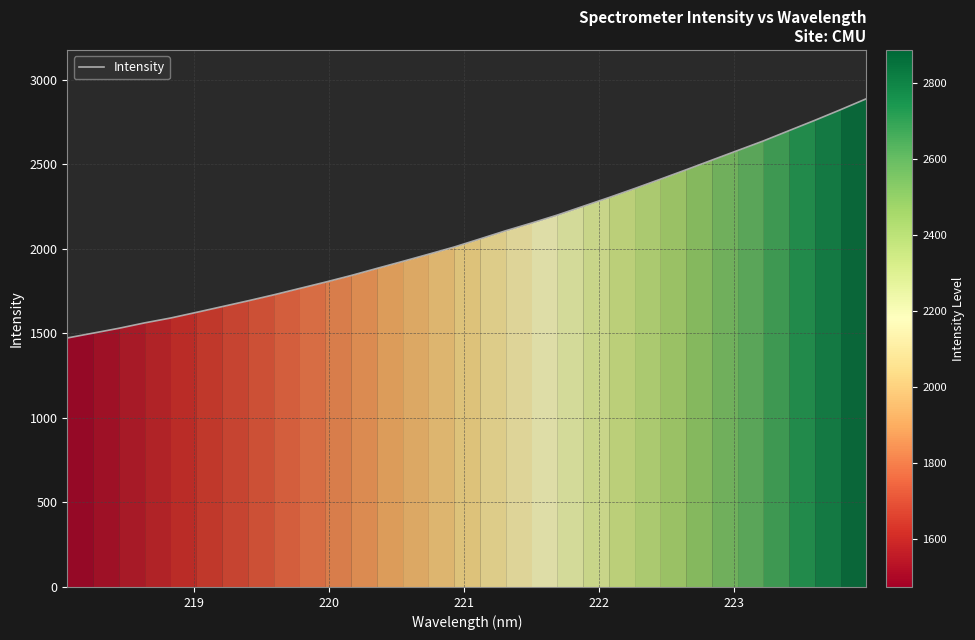

What is the difference between the maximum and minimum values?

1414.7